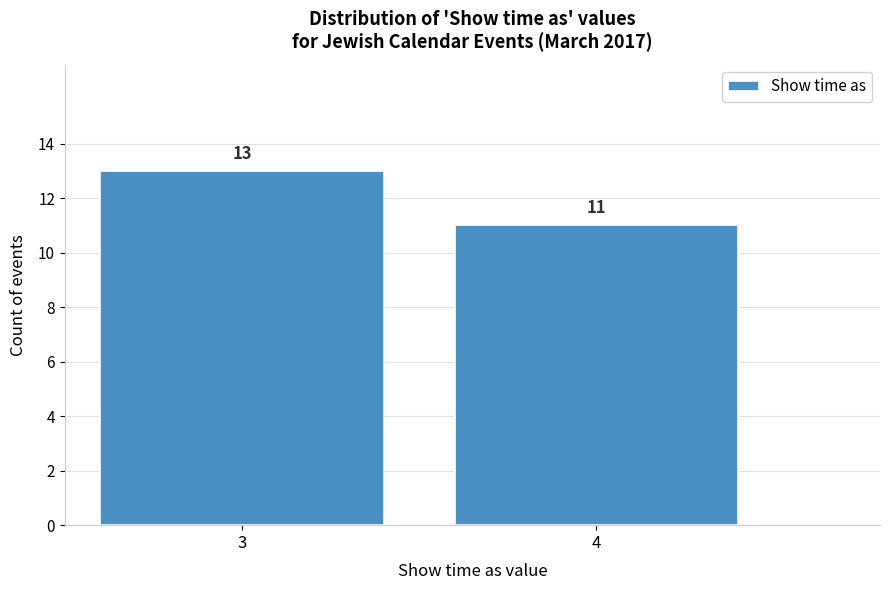

Reading left to right, transcribe all the data shown in this chart.

13	11